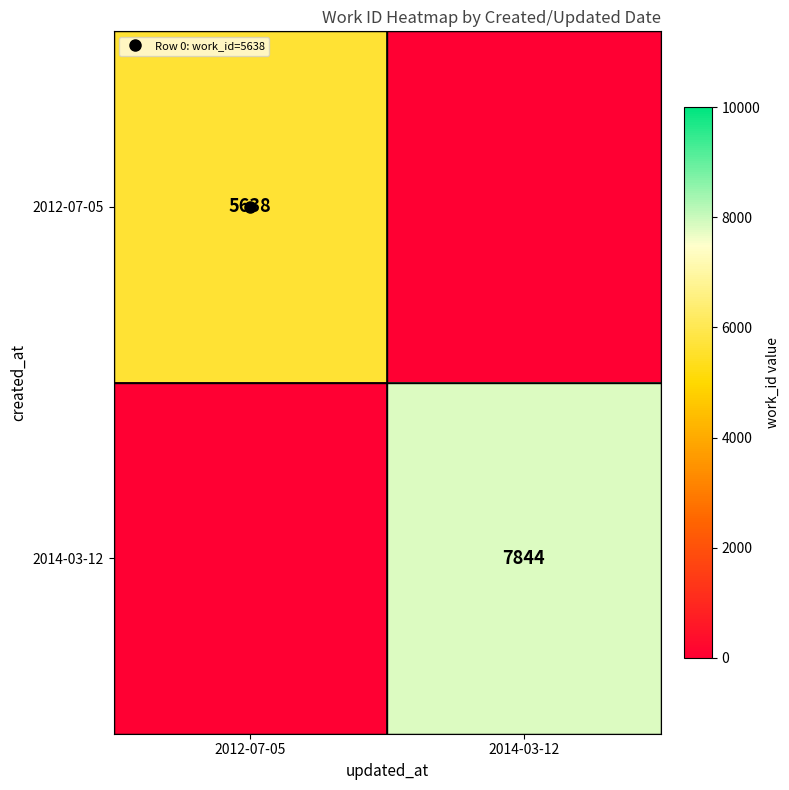

How many series are shown in this chart?

2